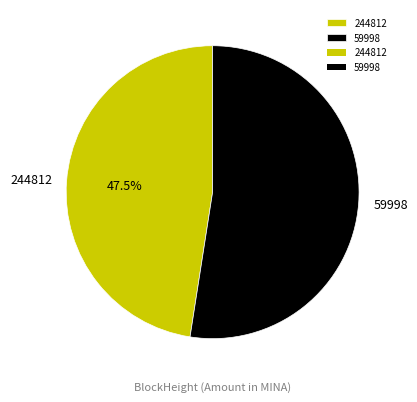

Is it true that 59998 is 99% of the pie?

False